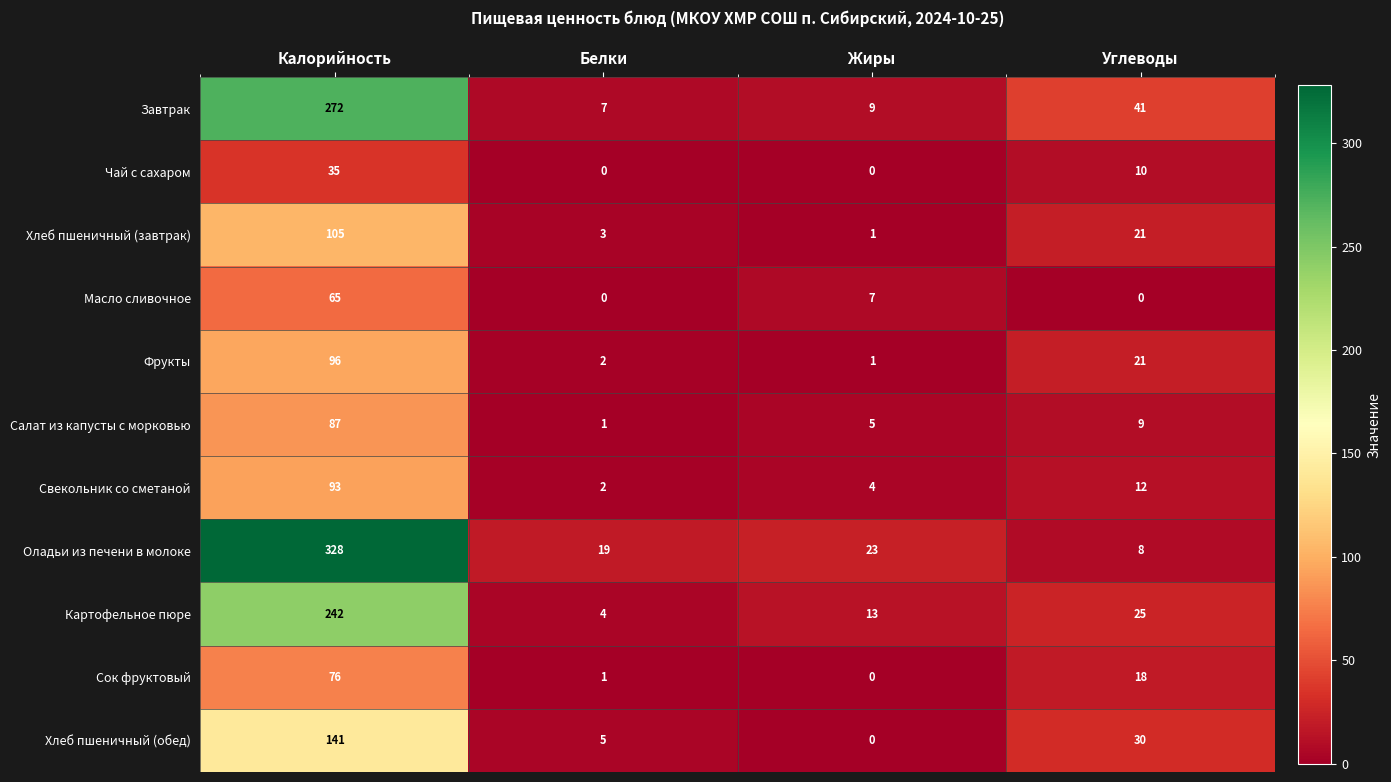

Count the number of categories in the chart.

4